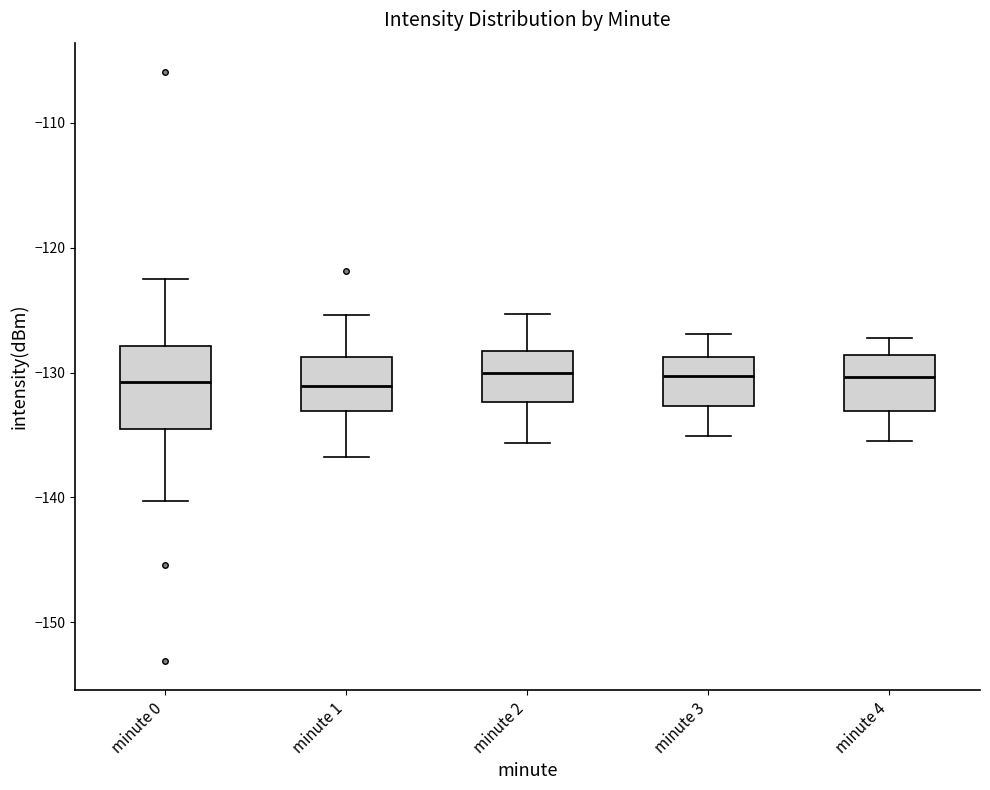

Comparing the boxes themselves (not the whiskers), which one is the tallest?

minute 0